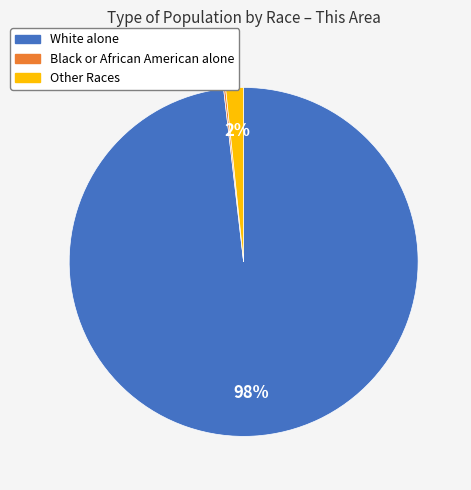

To the nearest percent, what is the difference between the largest and smallest slice percentages?

98%